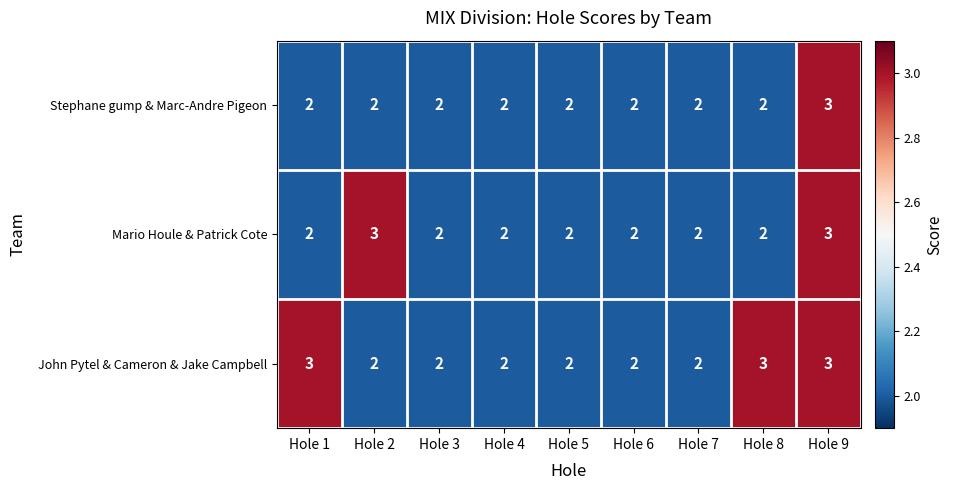

Which series has the largest total across all categories?

John Pytel & Cameron & Jake Campbell